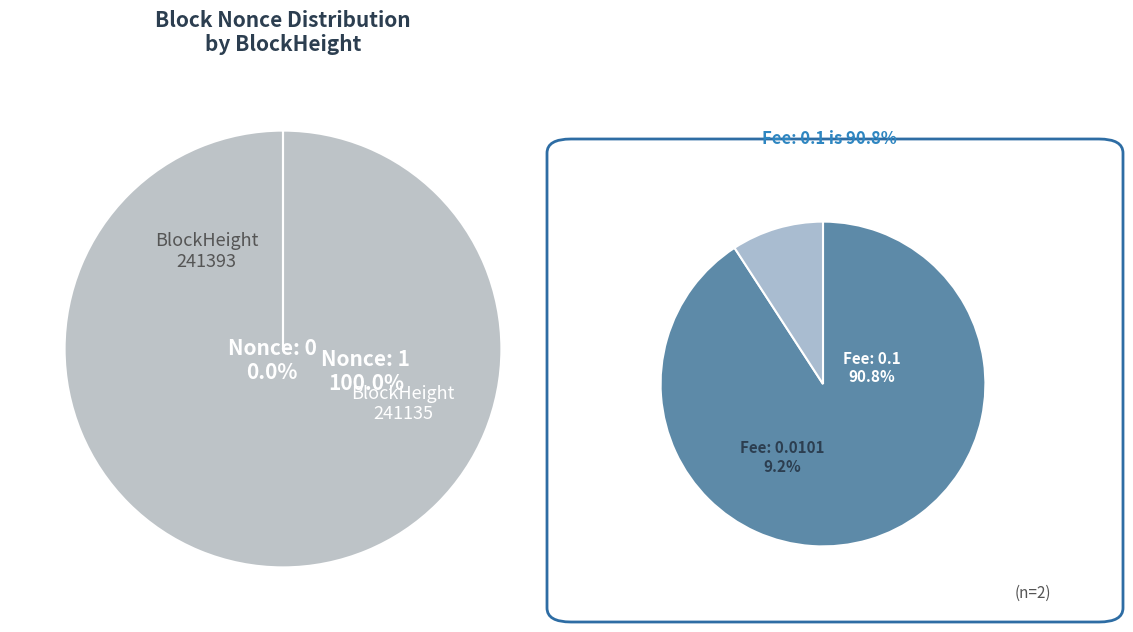

Rank the categories by value from highest to lowest.

241135, 241393